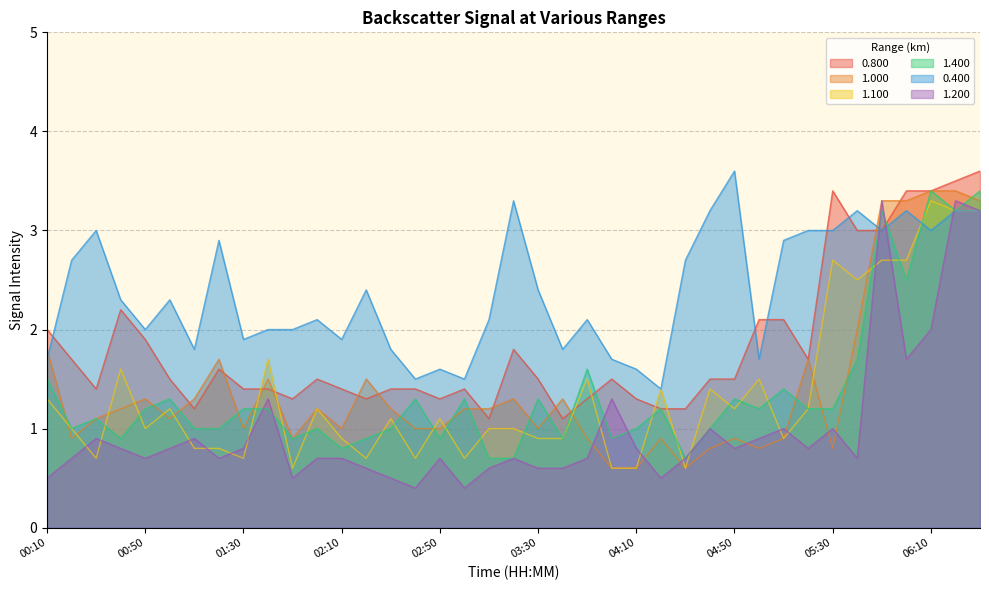

What is the difference between the 1.200 values at 05:40 and 06:00?

1.0